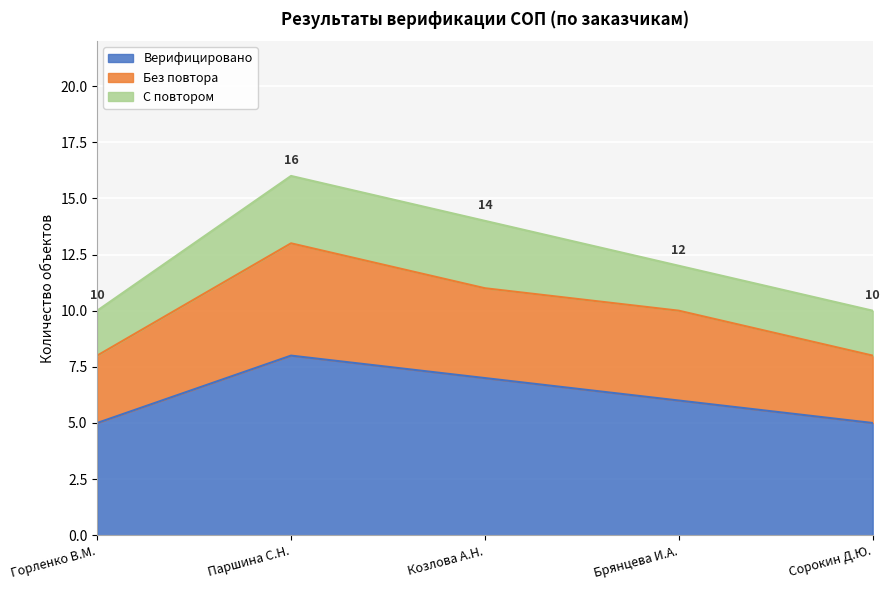

At which category does Верифицировано reach its first local peak?

Паршина С.Н.